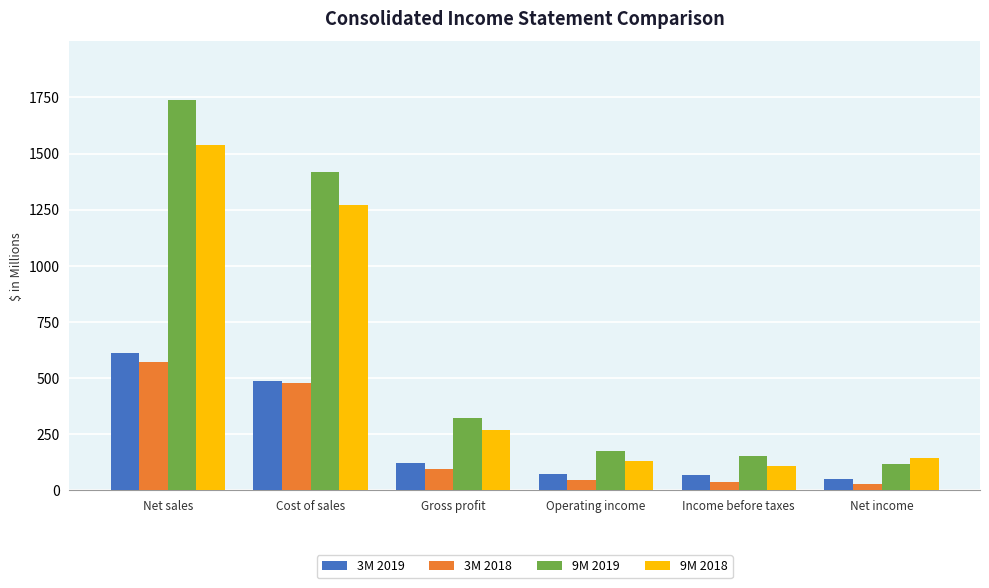

Which series changed the most between Net sales and Income before taxes?

9M 2019